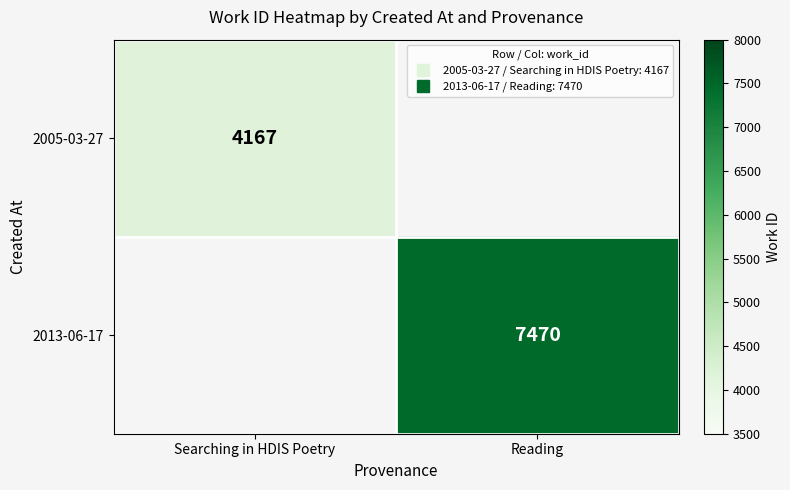

At which label does 2013-06-17 reach its peak?

Searching in HDIS Poetry